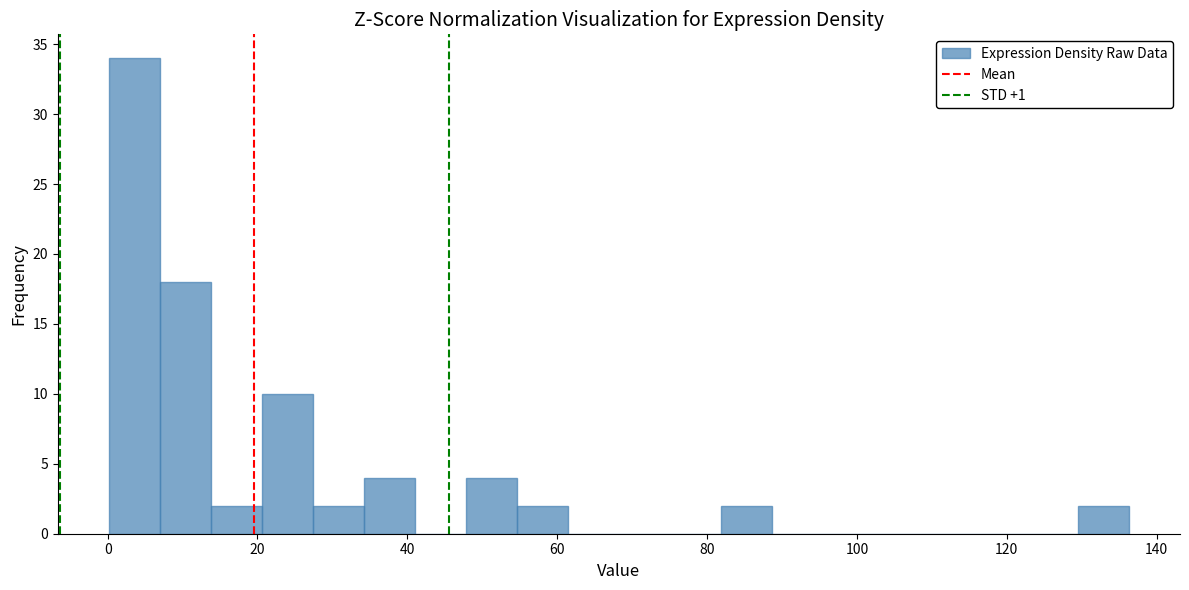

Read against the x-axis, roughly where is the centre of the tallest bar?

4